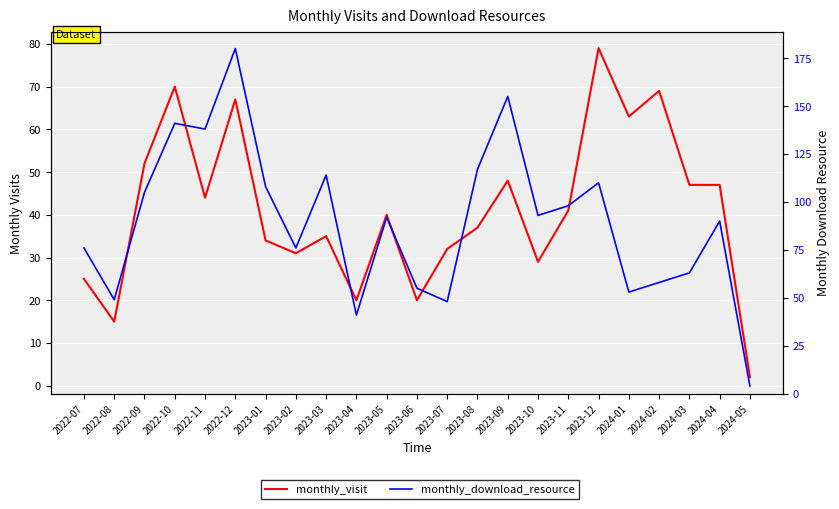

Is this an area chart (filled region under the line)?

No